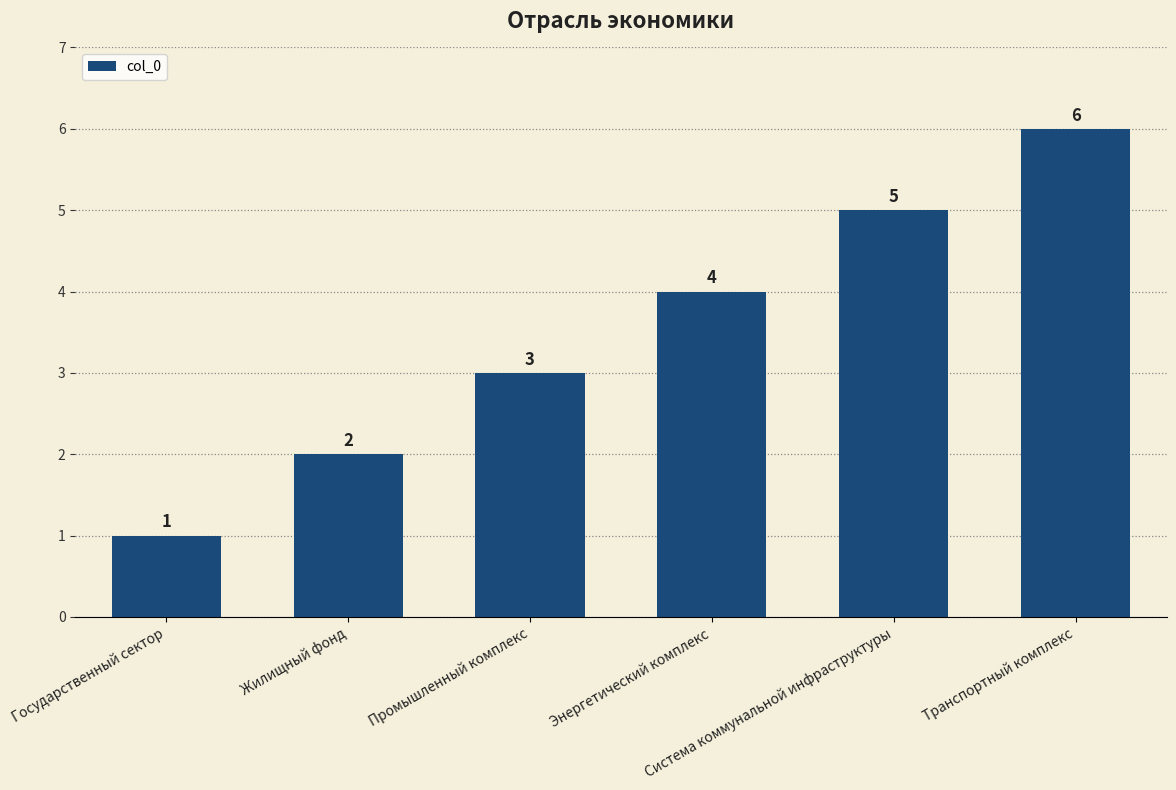

What is the minimum value shown in the chart?

1